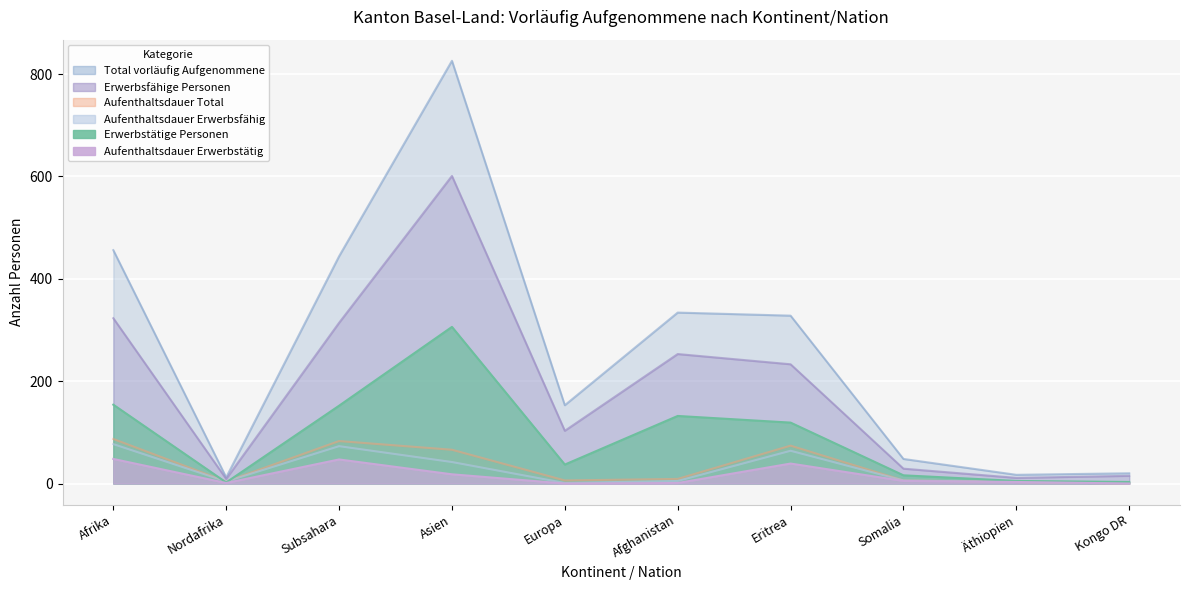

What position from the right is Kongo DR?

1